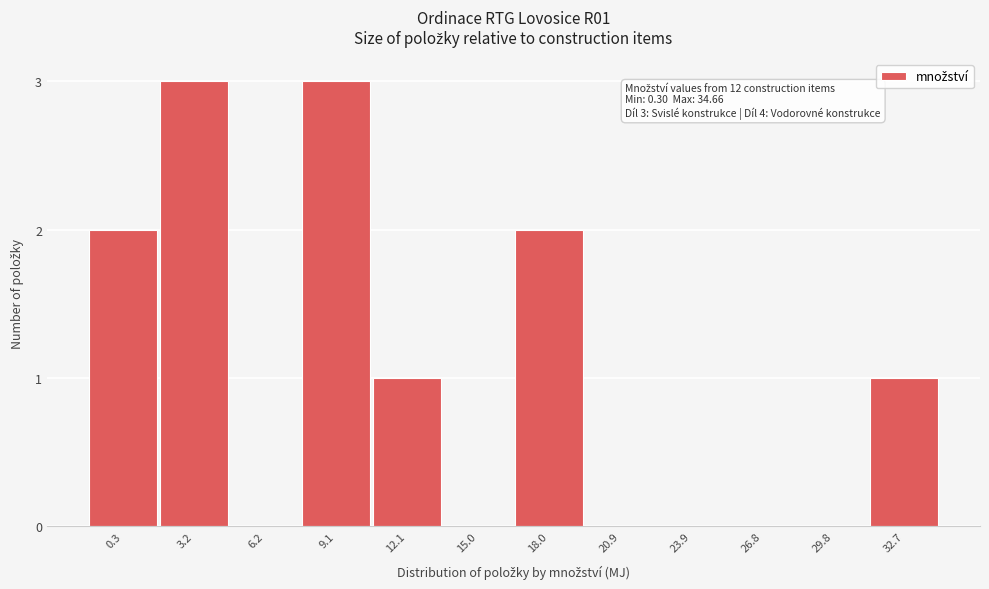

Reading left to right, list all the values displayed in this chart.

0.3=2	3.2=3	6.2=0	9.1=3	12.1=1	15.0=0	18.0=2	20.9=0	23.9=0	26.8=0	29.8=0	32.7=1